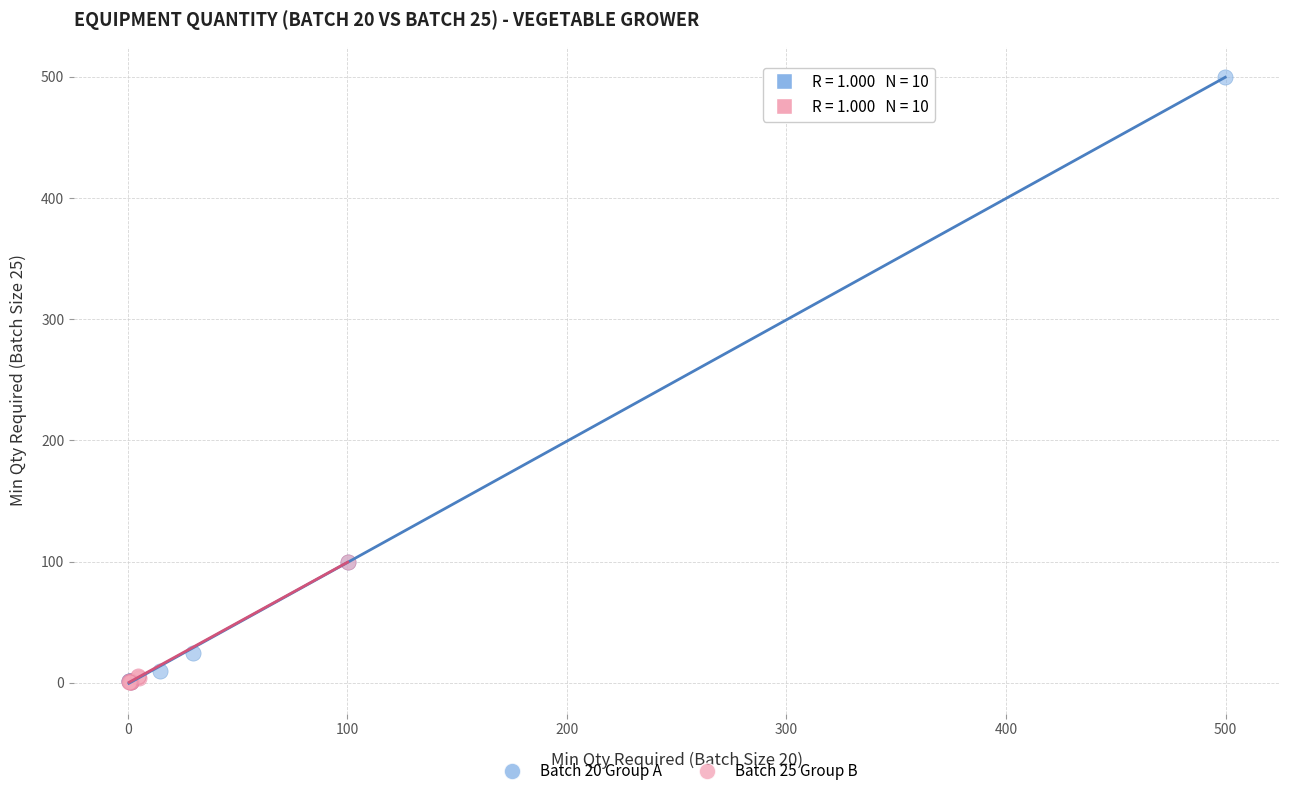

Which series reaches the maximum Y coordinate?

Batch 20 Group A